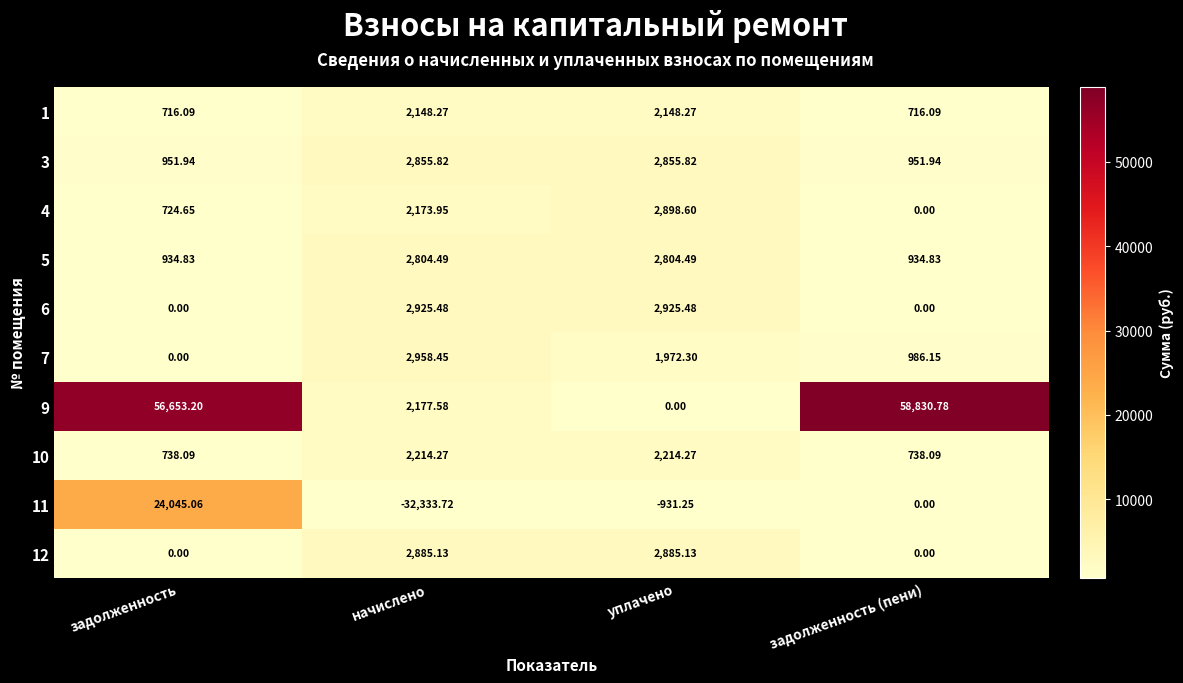

How many values in the 5 series exceed 2804?

2